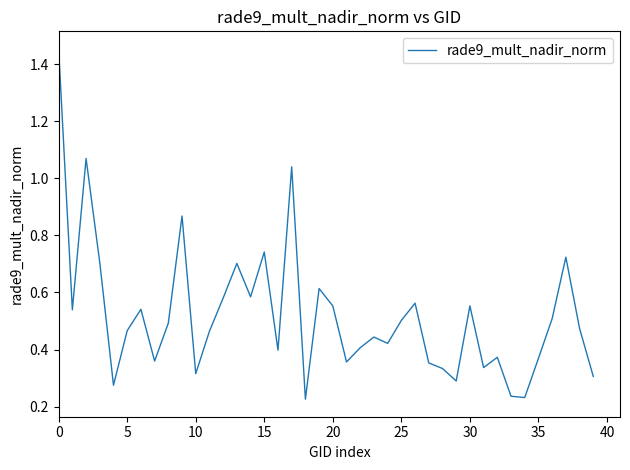

How many series are shown in this chart?

1